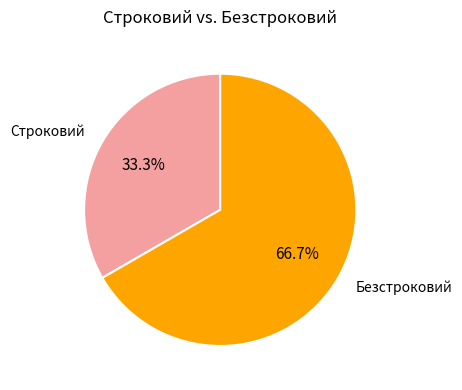

What portion of the pie excludes Безстроковий?

33.3%